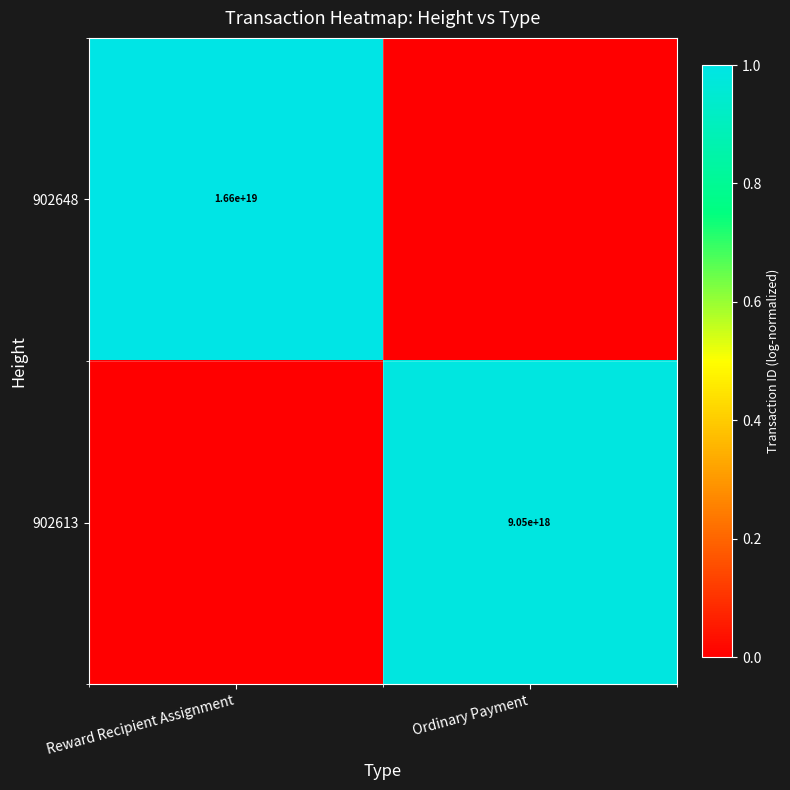

Is the value of 902648 at Reward Recipient Assignment greater than the value of 902613 at Ordinary Payment?

Yes